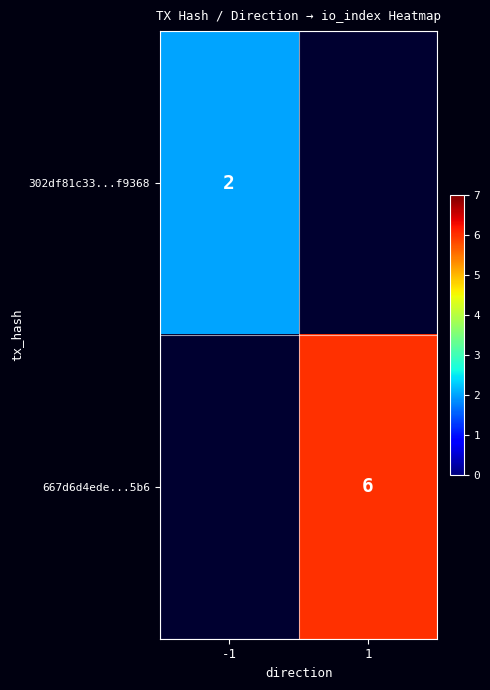

True or false: 302df81c33...f9368 has a value of 2 at -1.

True